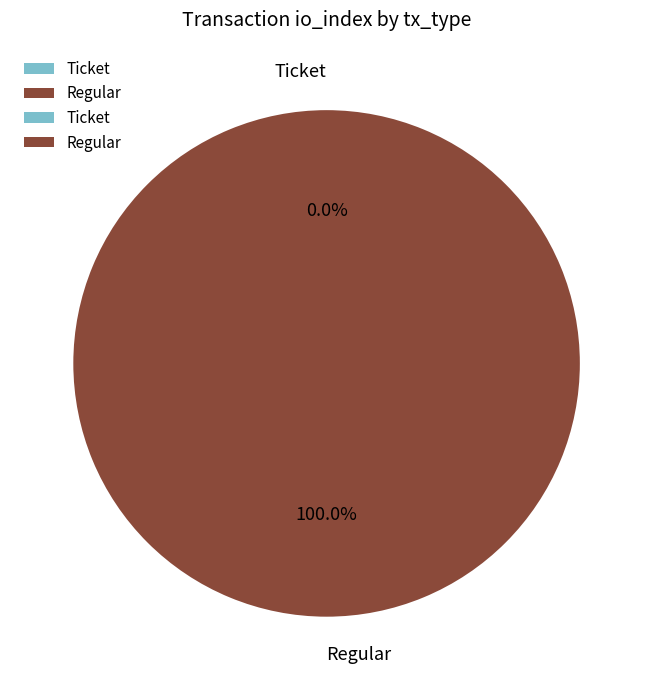

To the nearest percent, what percentage of the pie is Regular?

100%